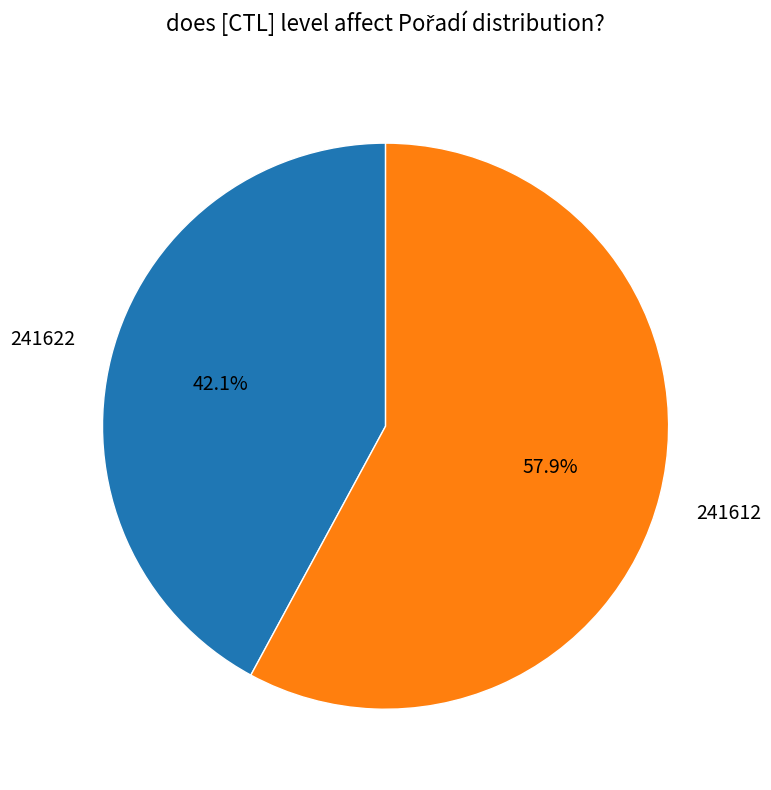

To the nearest percent, what is the difference between the largest and smallest slice percentages?

16%